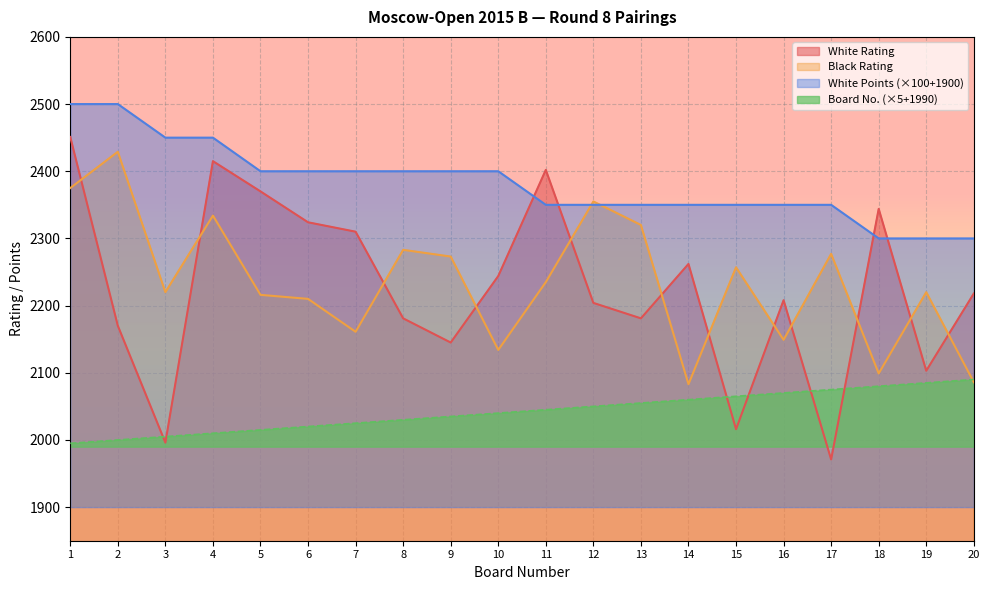

What is the approximate value of Board No. at 13, to the nearest 5?

2055